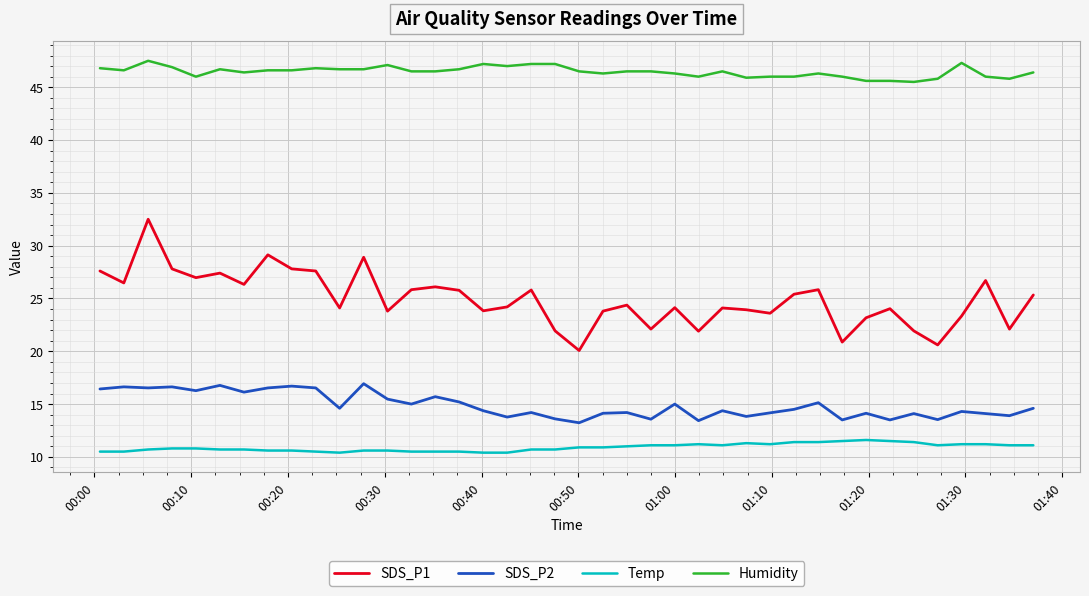

What is the highest value of the Temp series?

11.6